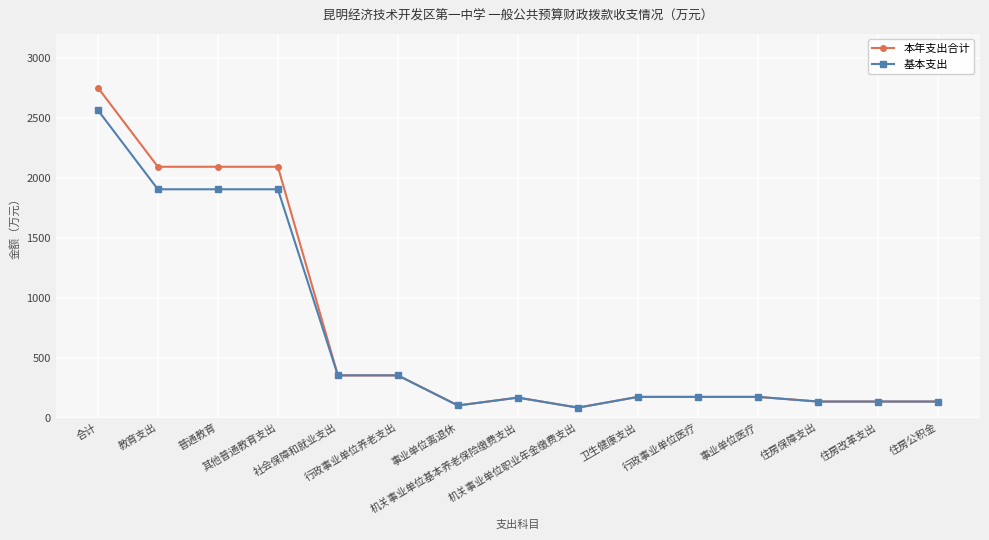

Is the value of 基本支出 at 事业单位医疗 greater than the value of 本年支出合计 at 住房公积金?

Yes